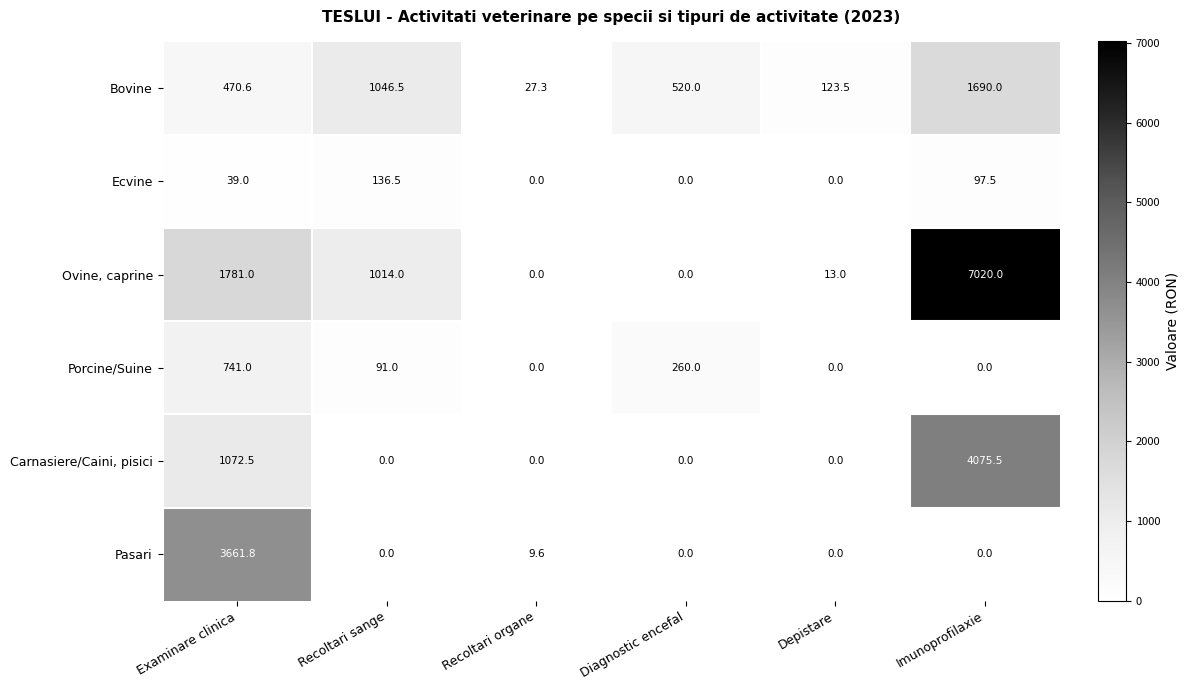

Is it true that Ovine, caprine equals -2708.6 at Diagnostic encefal?

False